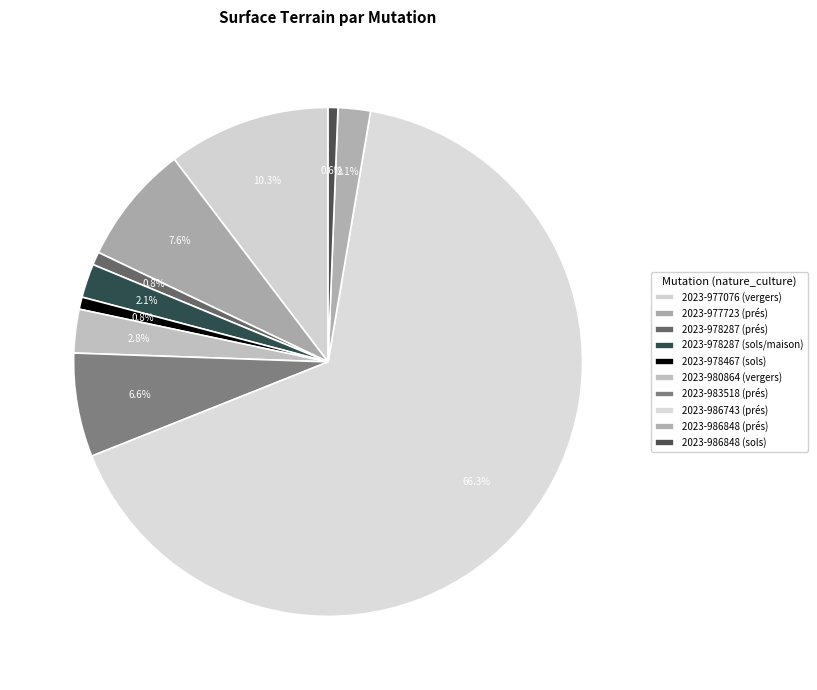

To the nearest percent, what is the difference between the 2023-978287 (prés) and 2023-986743 (prés) slice percentages?

65%